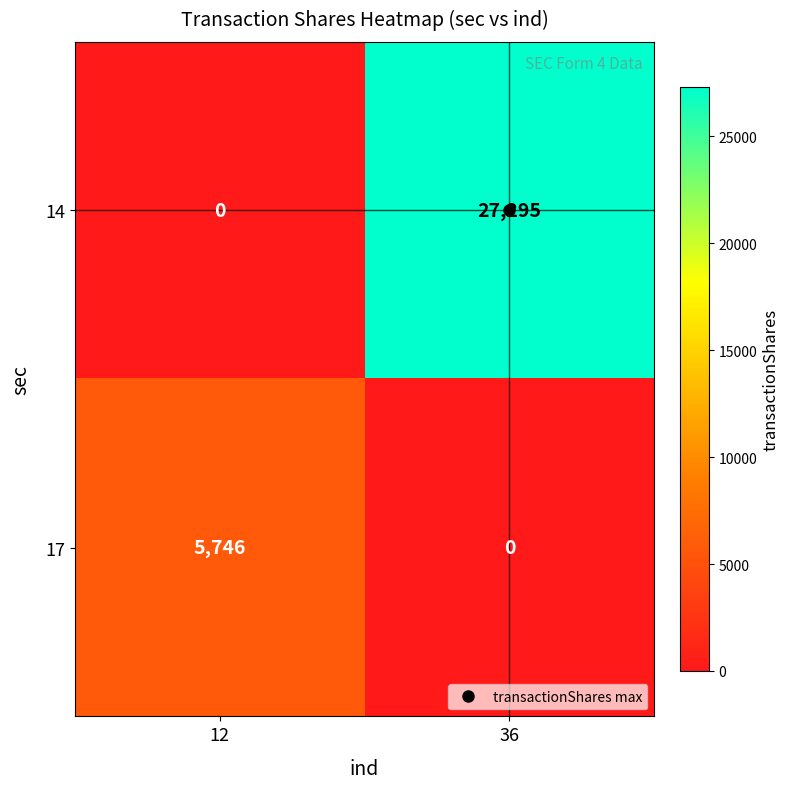

What is the total value across all series at 12?

5746